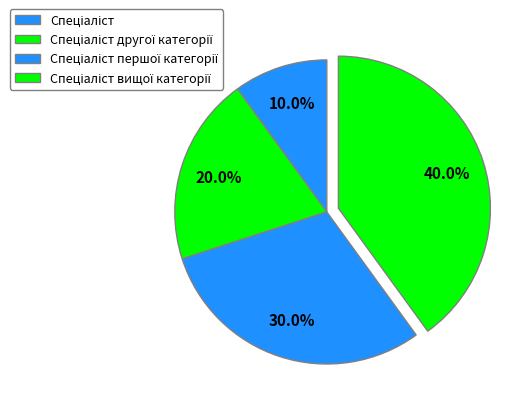

How many segments does this pie chart have?

4